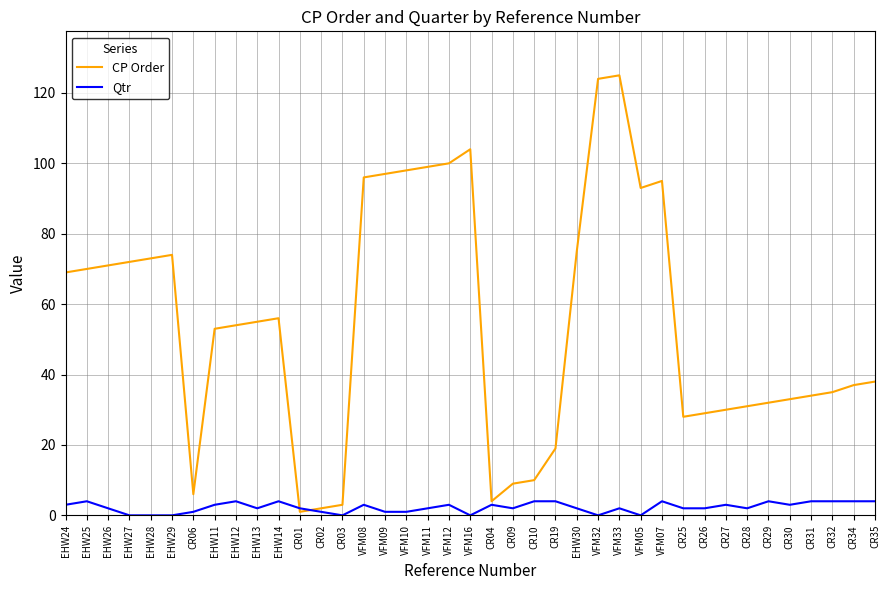

How many lines are shown in the chart?

2